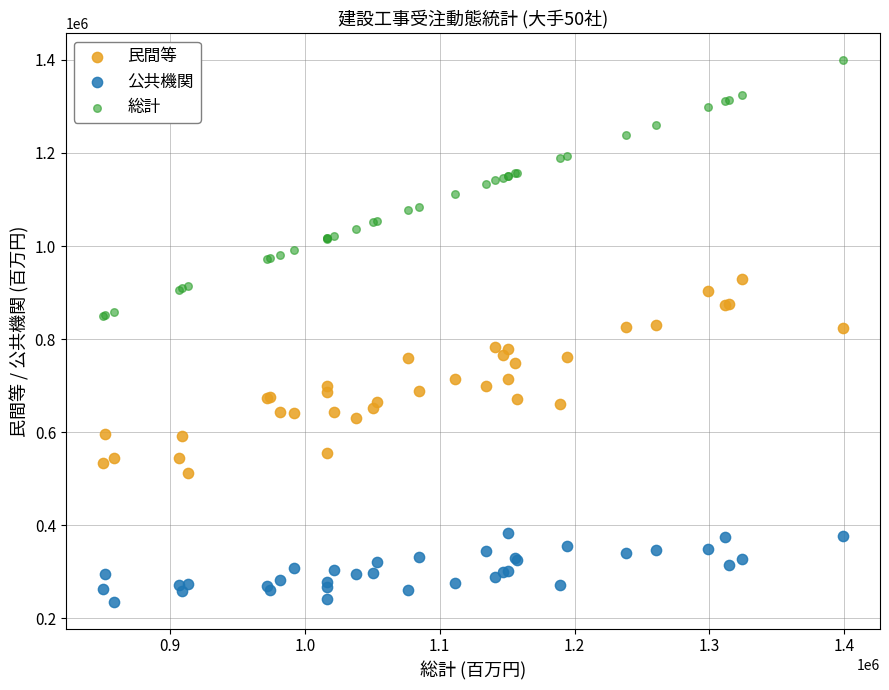

Which series has the largest Y range (max minus min)?

総計